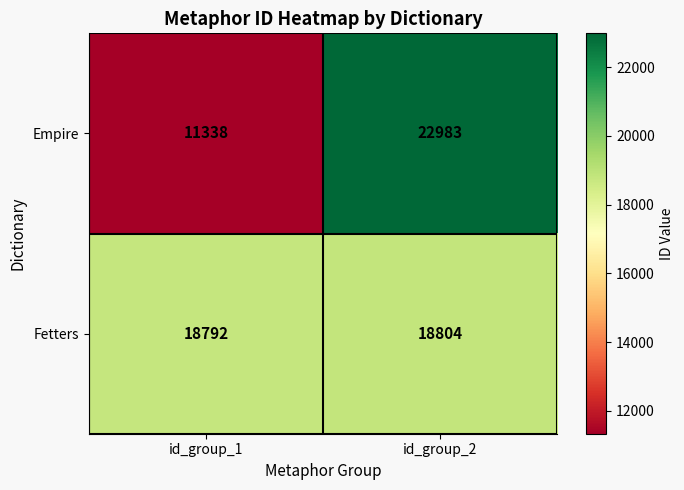

At how many categories does at least one series exceed 14015?

2